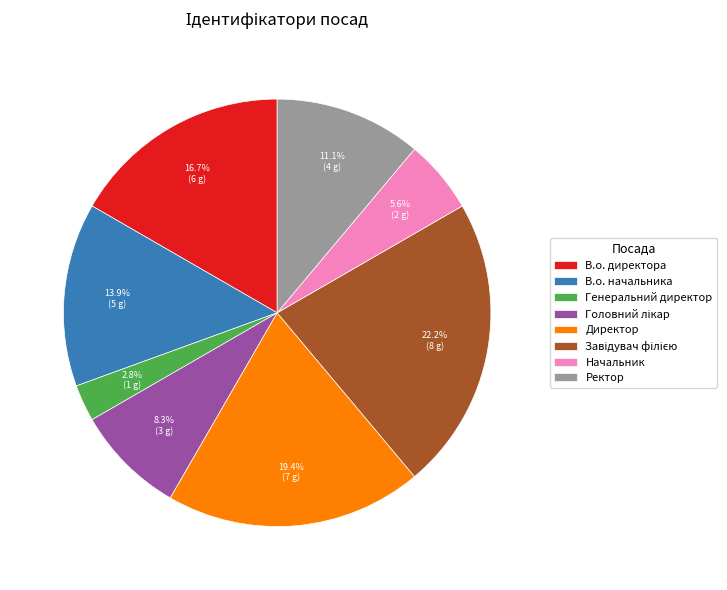

To the nearest percent, what is the difference between the largest and smallest slice percentages?

19%